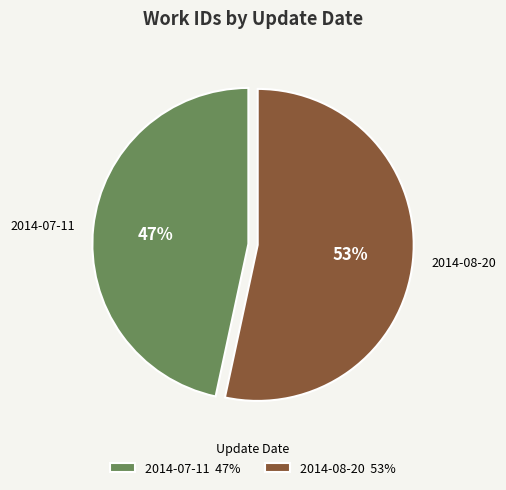

Is the sum of 2014-08-20 53% and 2014-07-11 47% greater than half?

Yes